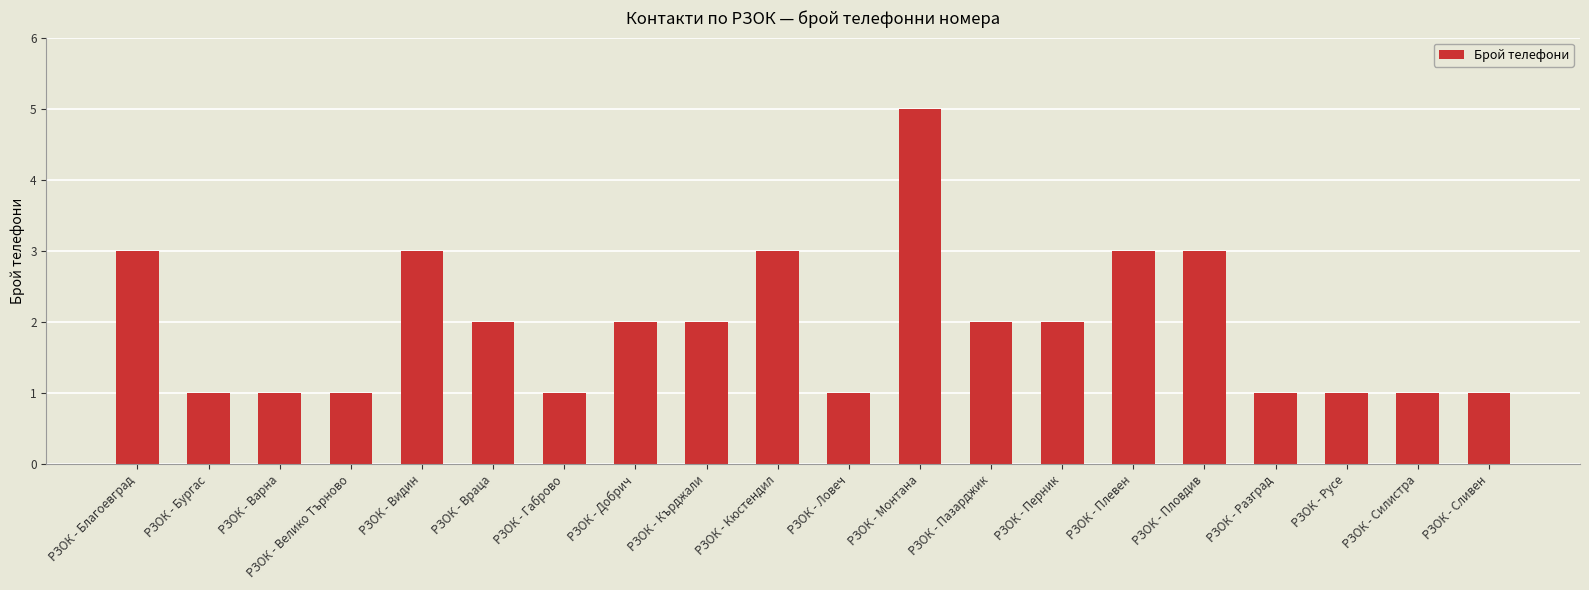

Reading right to left, extract all data points from this chart.

РЗОК - Сливен=1	РЗОК - Силистра=1	РЗОК - Русе=1	РЗОК - Разград=1	РЗОК - Пловдив=3	РЗОК - Плевен=3	РЗОК - Перник=2	РЗОК - Пазарджик=2	РЗОК - Монтана=5	РЗОК - Ловеч=1	РЗОК - Кюстендил=3	РЗОК - Кърджали=2	РЗОК - Добрич=2	РЗОК - Габрово=1	РЗОК - Враца=2	РЗОК - Видин=3	РЗОК - Велико Търново=1	РЗОК - Варна=1	РЗОК - Бургас=1	РЗОК - Благоевград=3